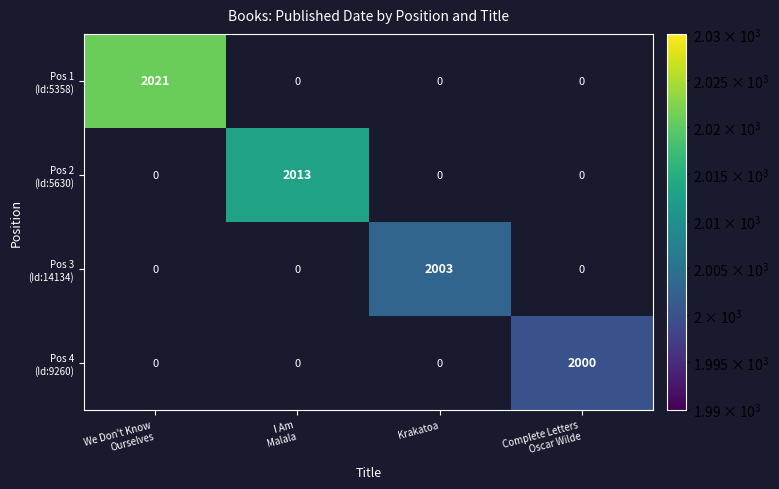

How many data points does each series have?

4